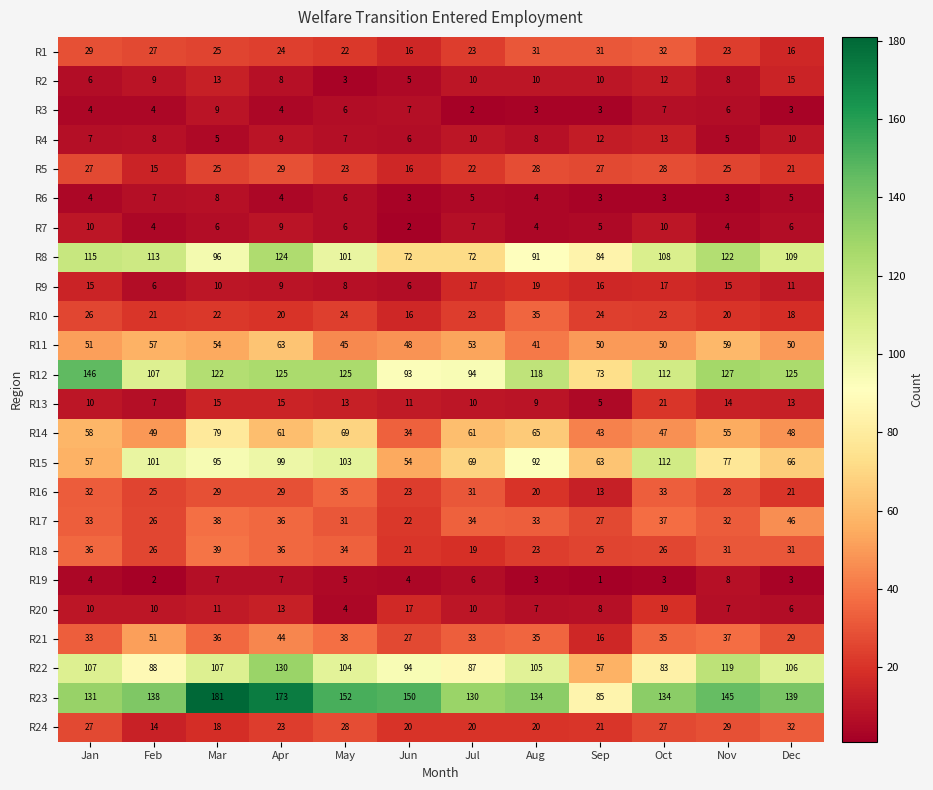

What is the sum of the R1 values at Jul and May?

45